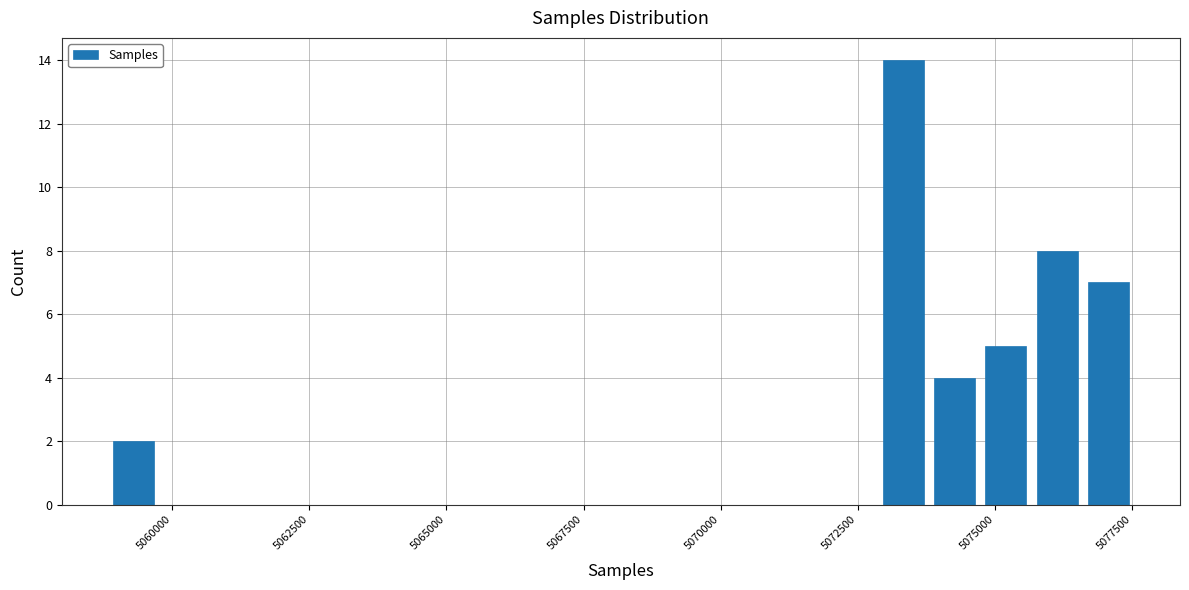

Around what value on the x-axis is the tallest bar? Give the approximate position of its centre, as read against the axis.

5073500